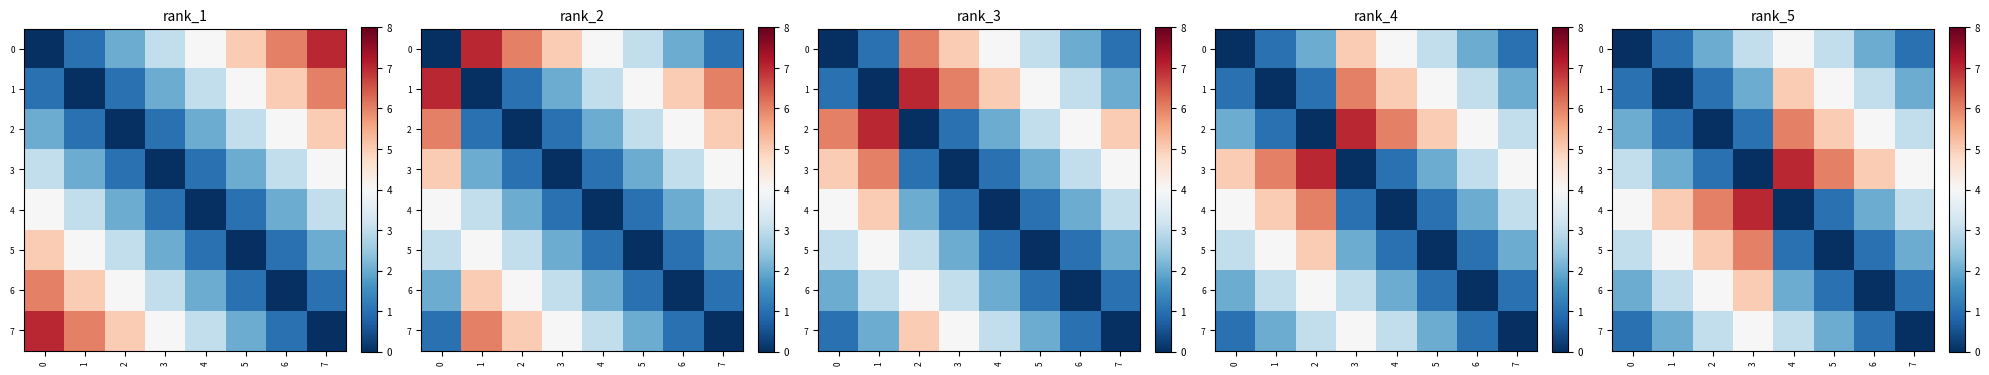

Which series has the largest total across all categories?

3